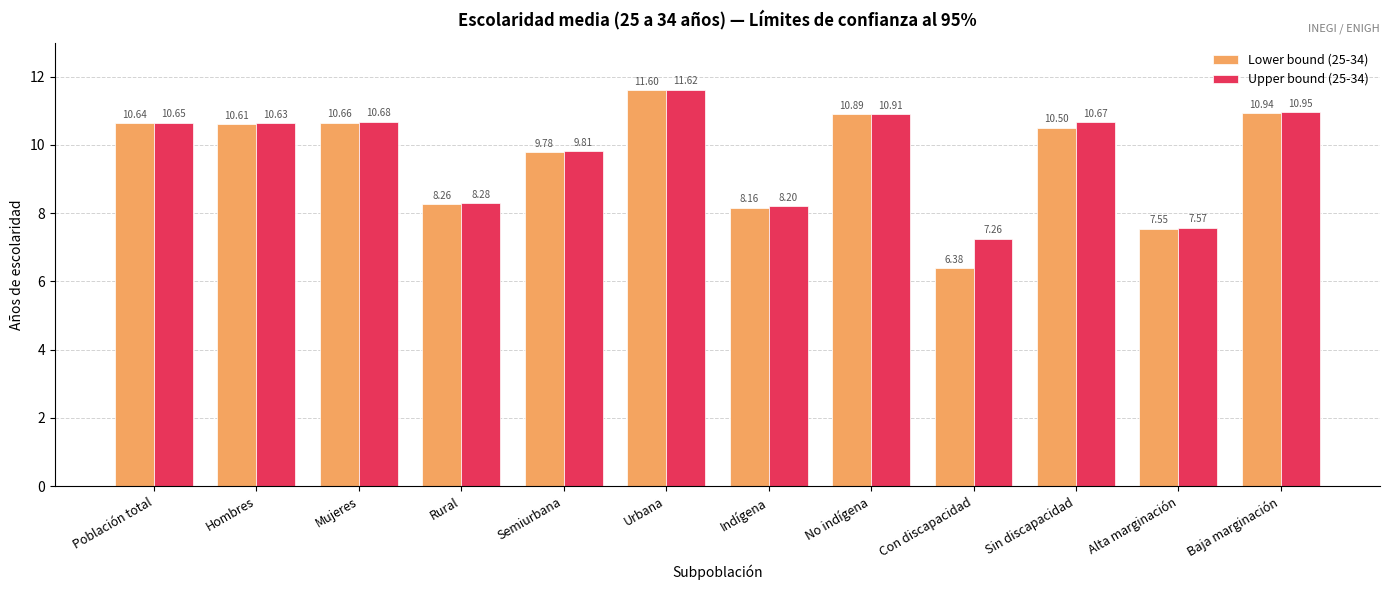

What is the total value across all series at Con discapacidad?

13.6